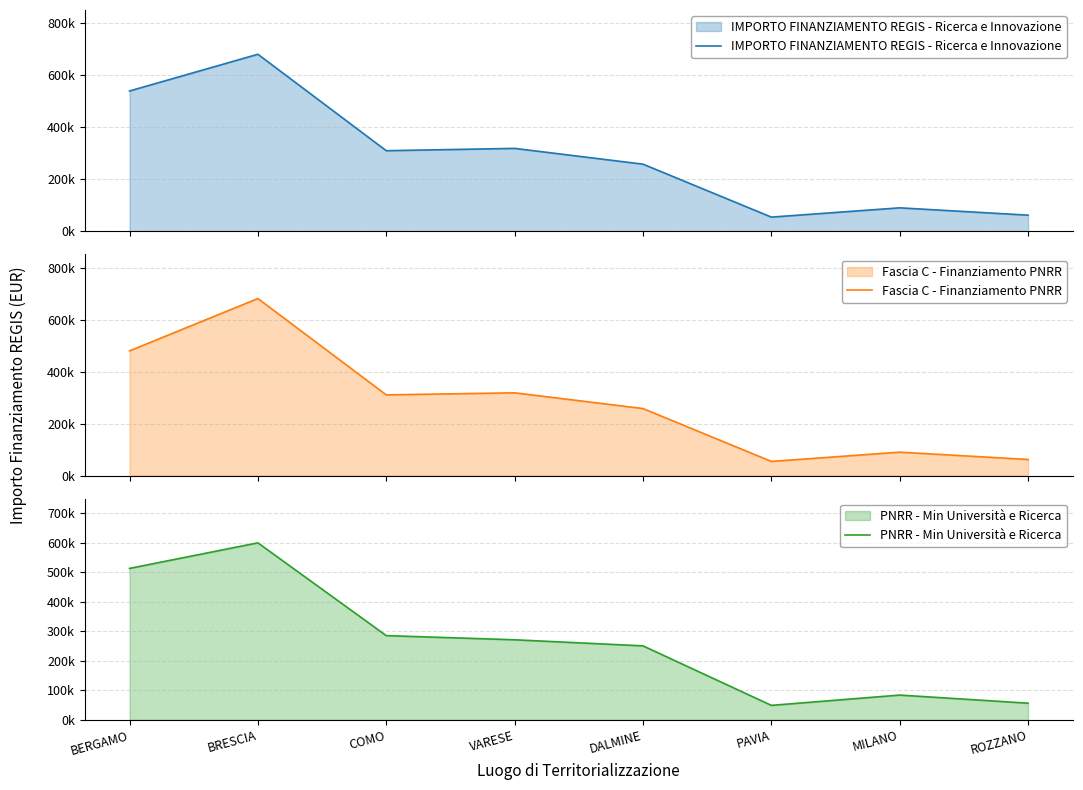

Which series changed the most between DALMINE and PAVIA?

IMPORTO FINANZIAMENTO REGIS - Ricerca e Innovazione